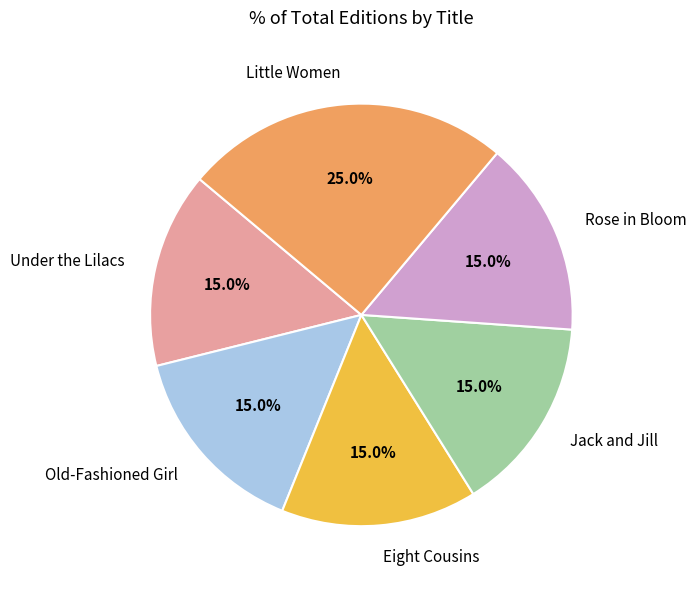

True or false: Old-Fashioned Girl accounts for 25% of the total.

False